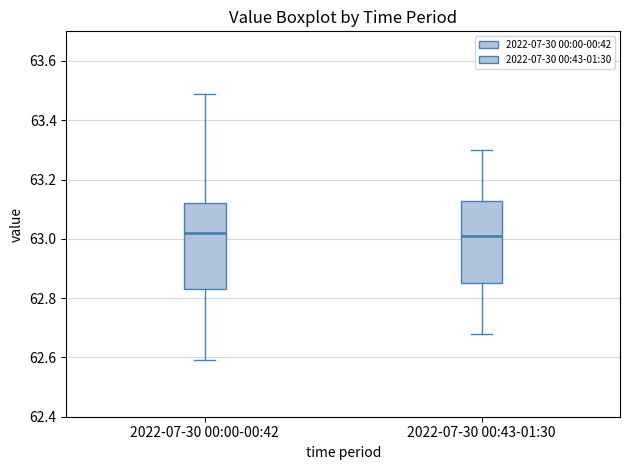

Reading left to right, read every box against the y-axis: the position of its median line, the range the box covers, and the ends of its whiskers. The values are not printed on the chart, so give them approximately, as read against the axis.

2022-07-30 00:00-00:42: median 63.02, box 62.84 to 63.12, whiskers 62.60 to 63.50
2022-07-30 00:43-01:30: median 63.02, box 62.86 to 63.12, whiskers 62.68 to 63.30